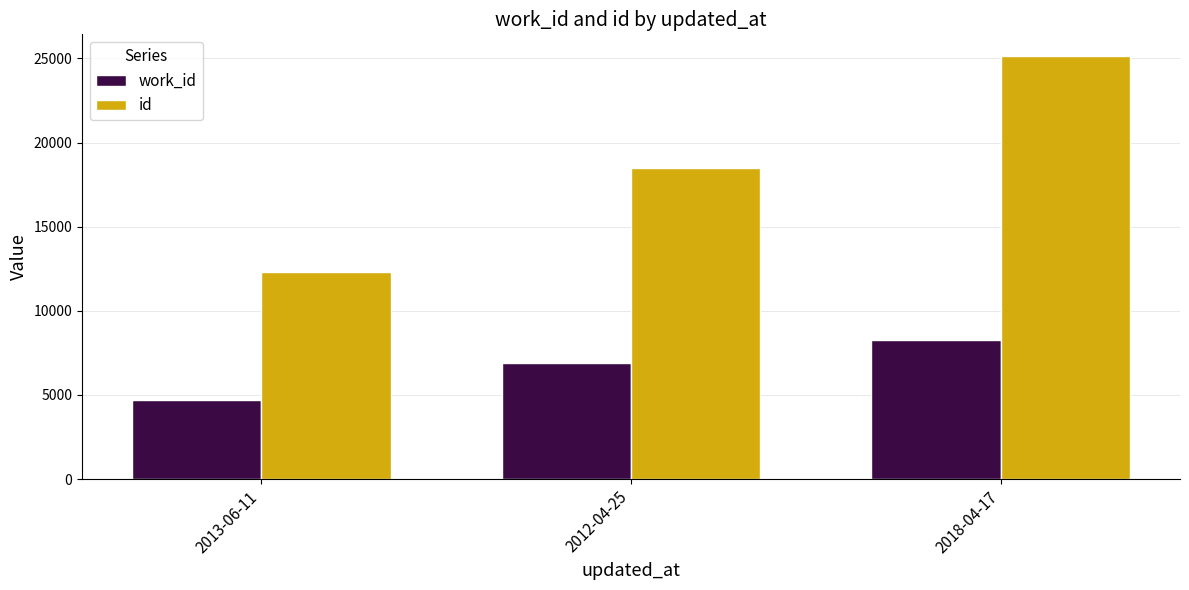

True or false: id has a value of 10635 at 2018-04-17.

False